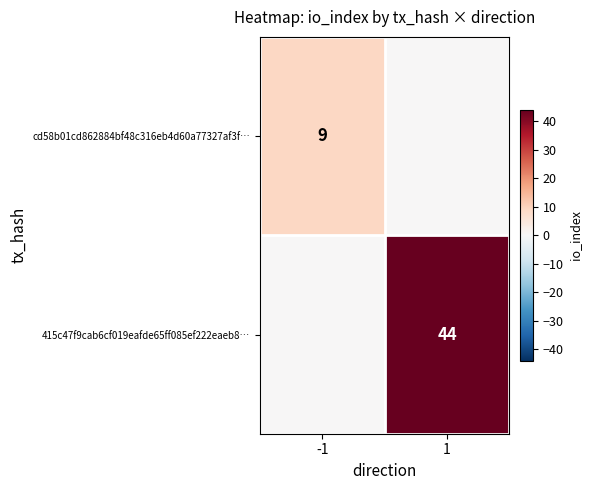

Is the value of cd58b01cd862884bf48c316eb4d60a77327af3f… at -1 greater than the value of 415c47f9cab6cf019eafde65ff085ef222eaeb8… at 1?

No